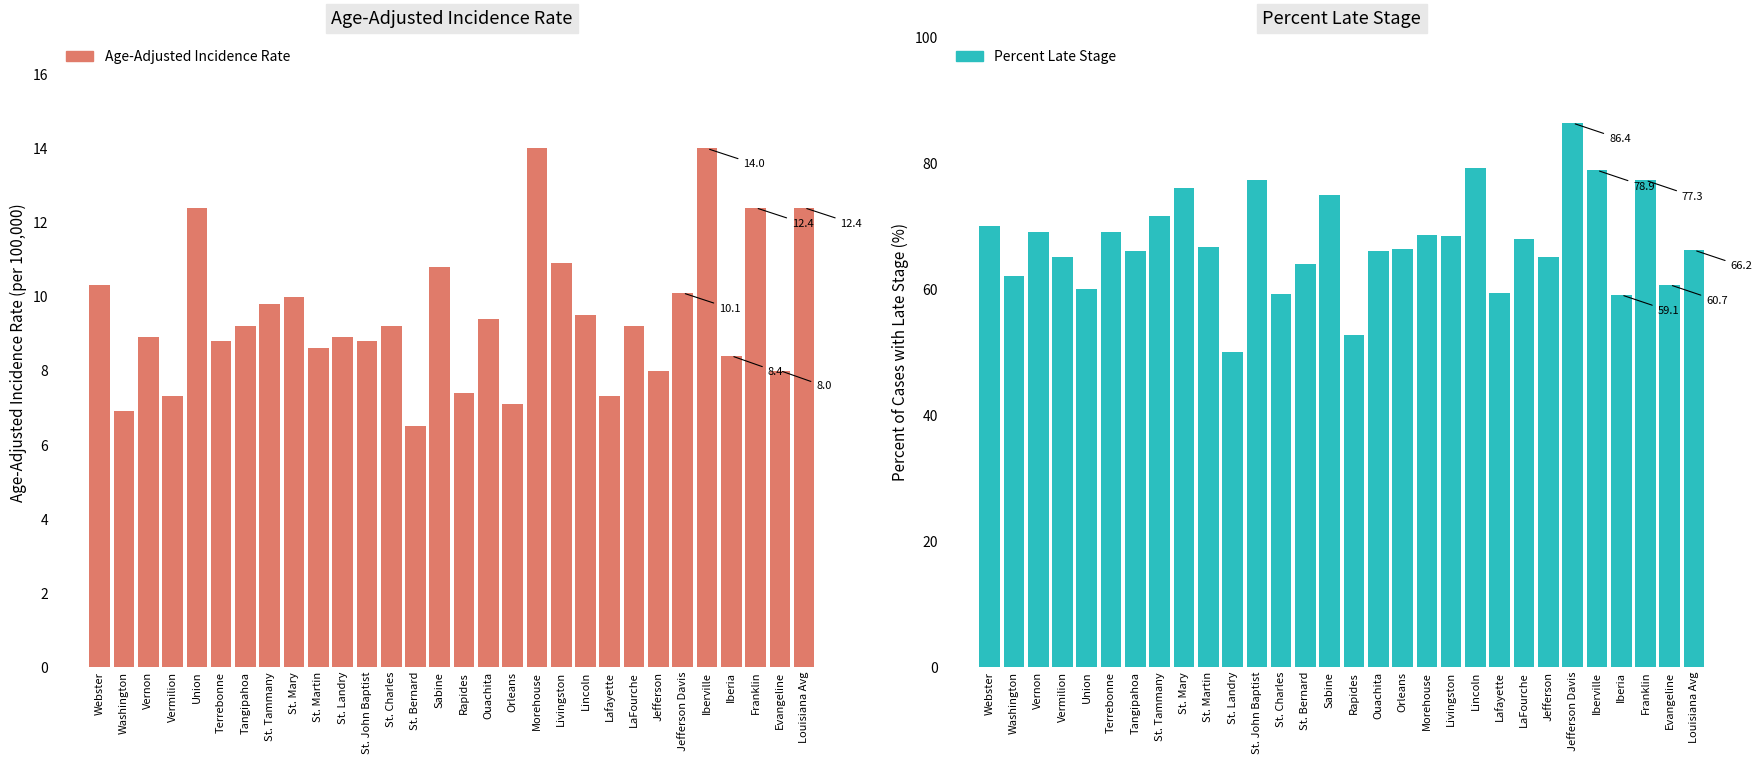

What is the spread (max minus min) of values at Franklin?

64.9